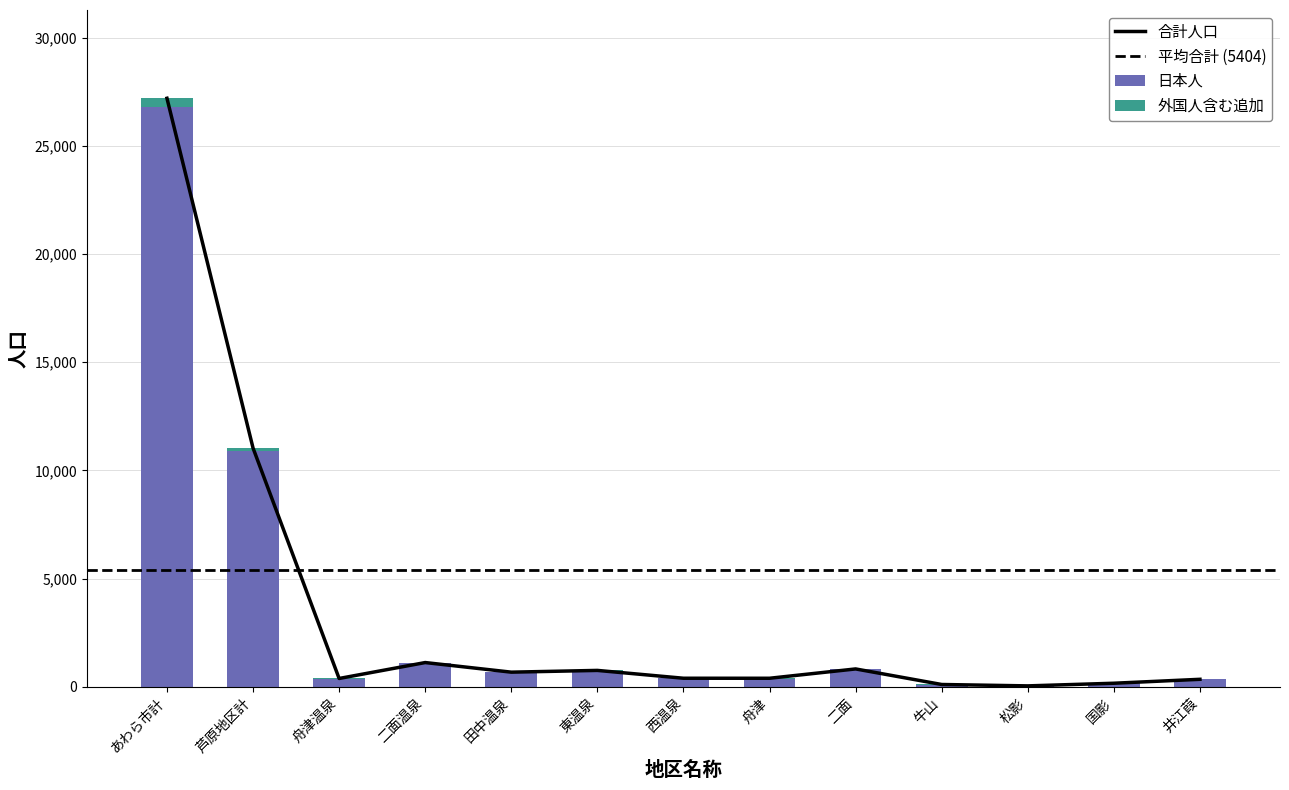

Between 舟津 and 国影, which series saw the biggest shift?

日本(男)